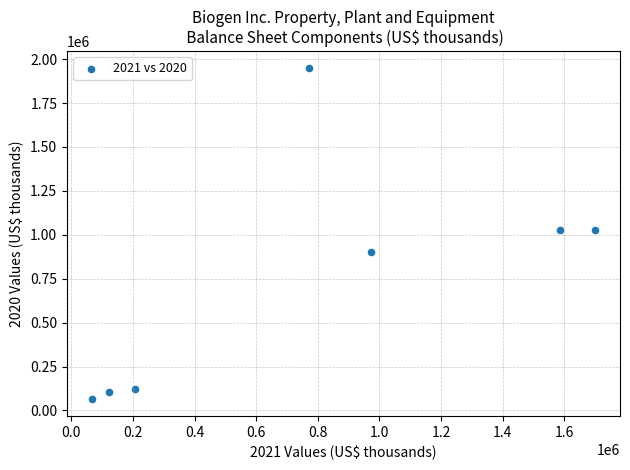

What is the average X value?

774714